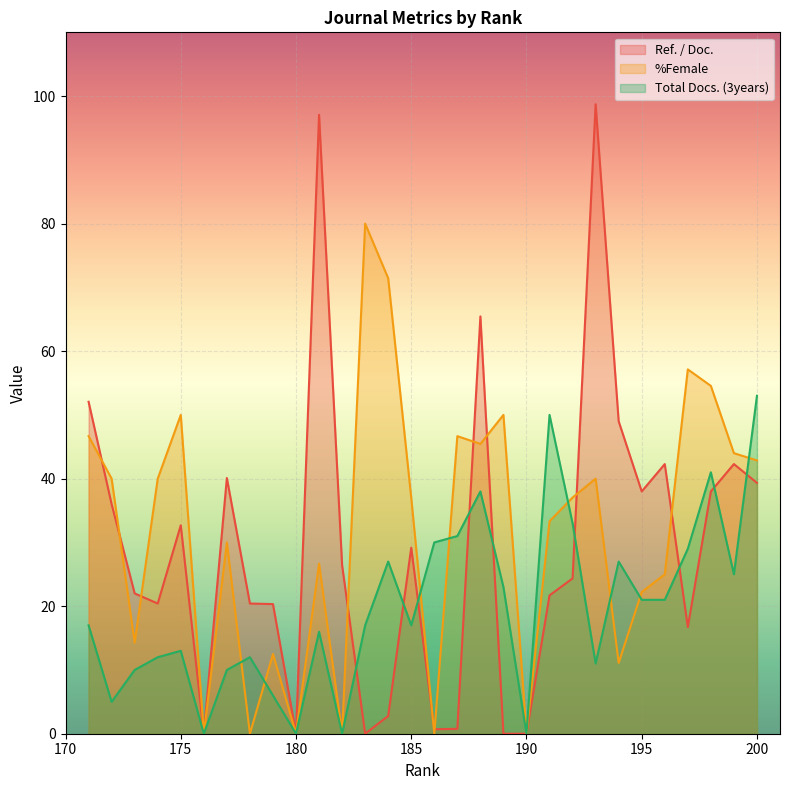

How many lines are shown in the chart?

3